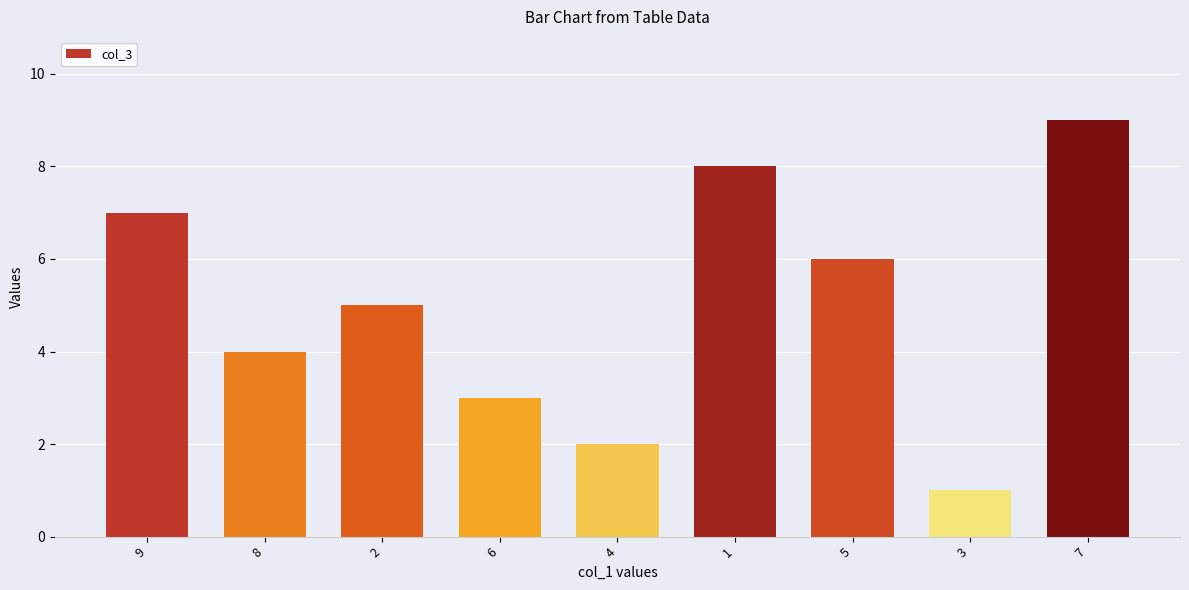

List the labels in order of value, smallest first.

3, 4, 6, 8, 2, 5, 9, 1, 7